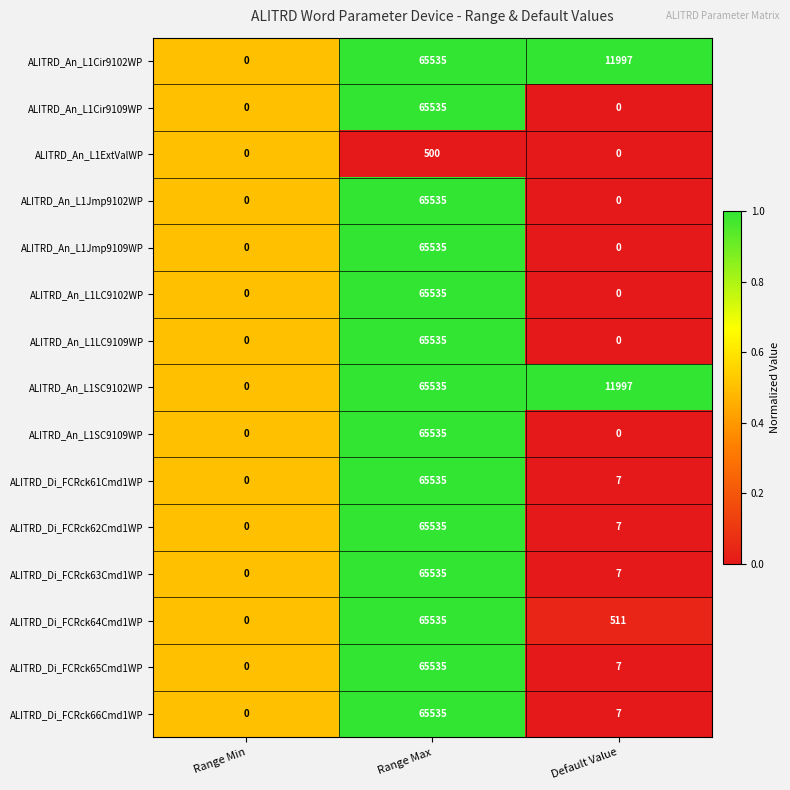

Read the ALITRD_An_L1Cir9102WP value at Range Max, to the nearest 100.

65500